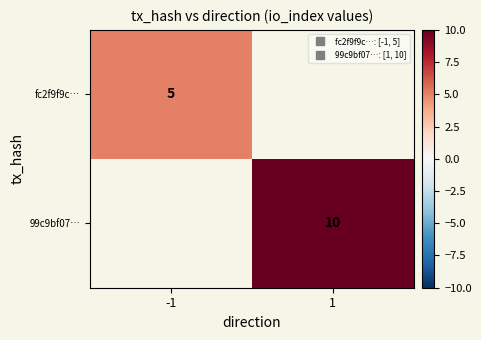

List the labels in order of 99c9bf07… value, smallest first.

-1, 1